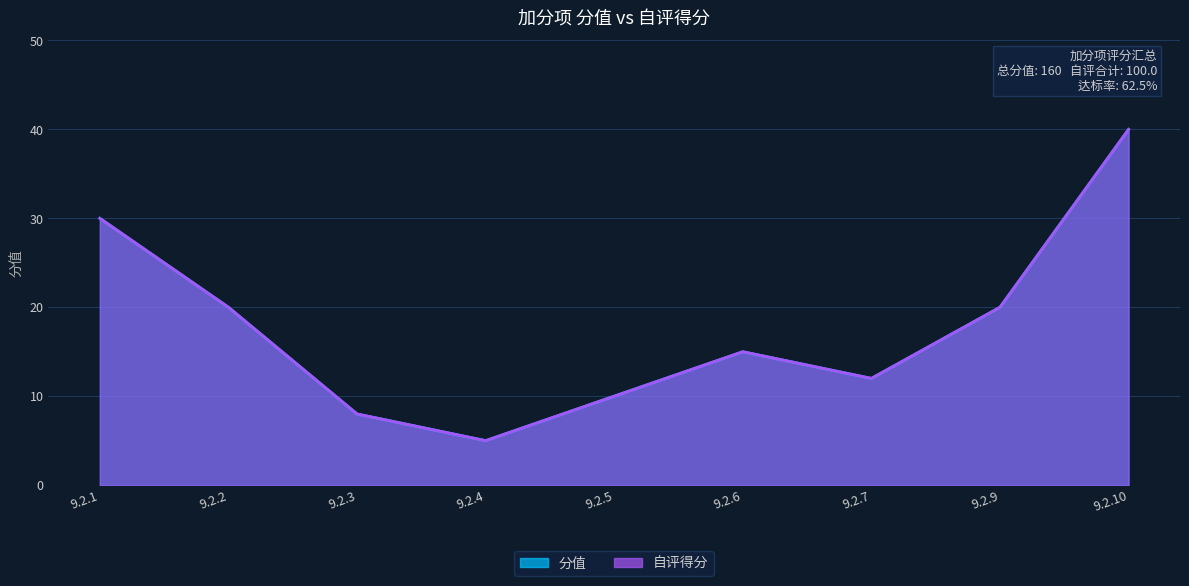

List the labels in order of 自评得分 value, smallest first.

9.2.4, 9.2.3, 9.2.5, 9.2.7, 9.2.6, 9.2.2, 9.2.9, 9.2.1, 9.2.10